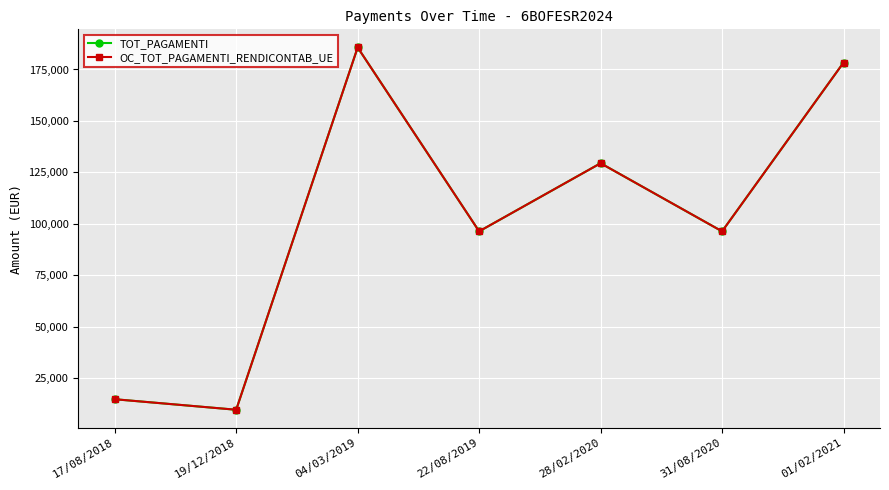

Does the chart have visible grid lines?

Yes